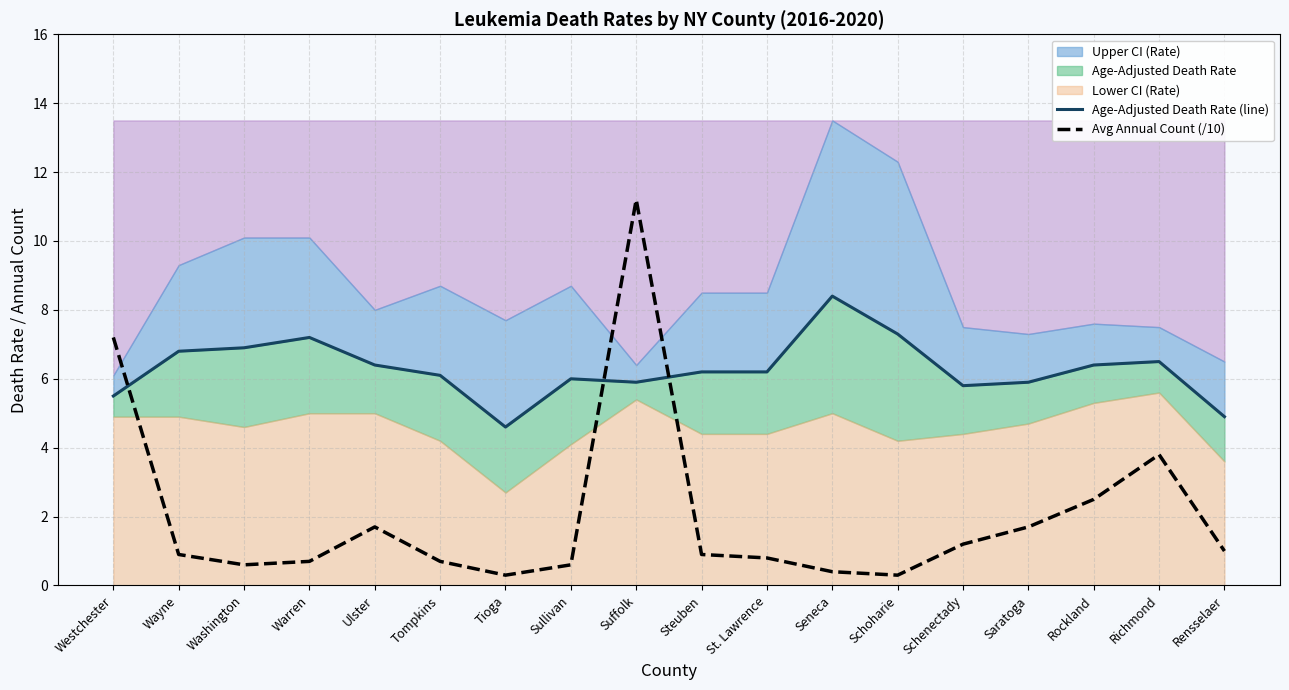

What is the value of the Age-Adjusted Death Rate (line) point at the 14th from the left?

5.8